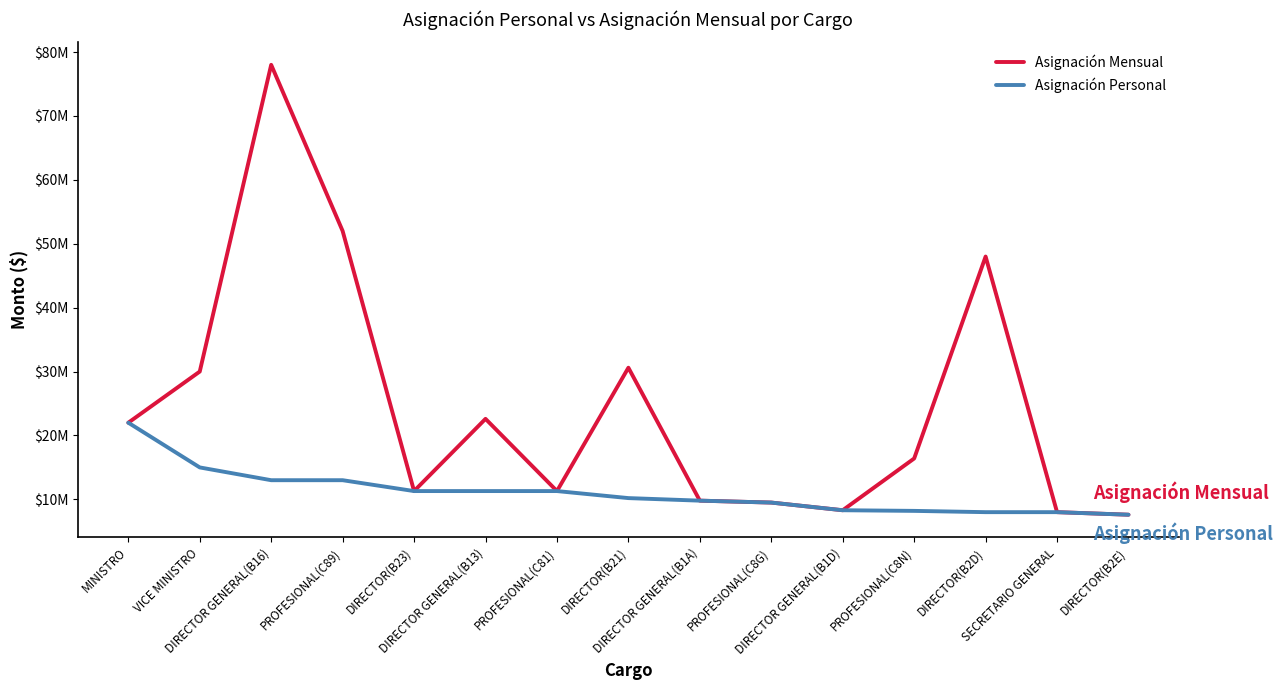

At DIRECTOR GENERAL(B13), list the series in order from smallest to largest.

Asignación Personal, Asignación Mensual